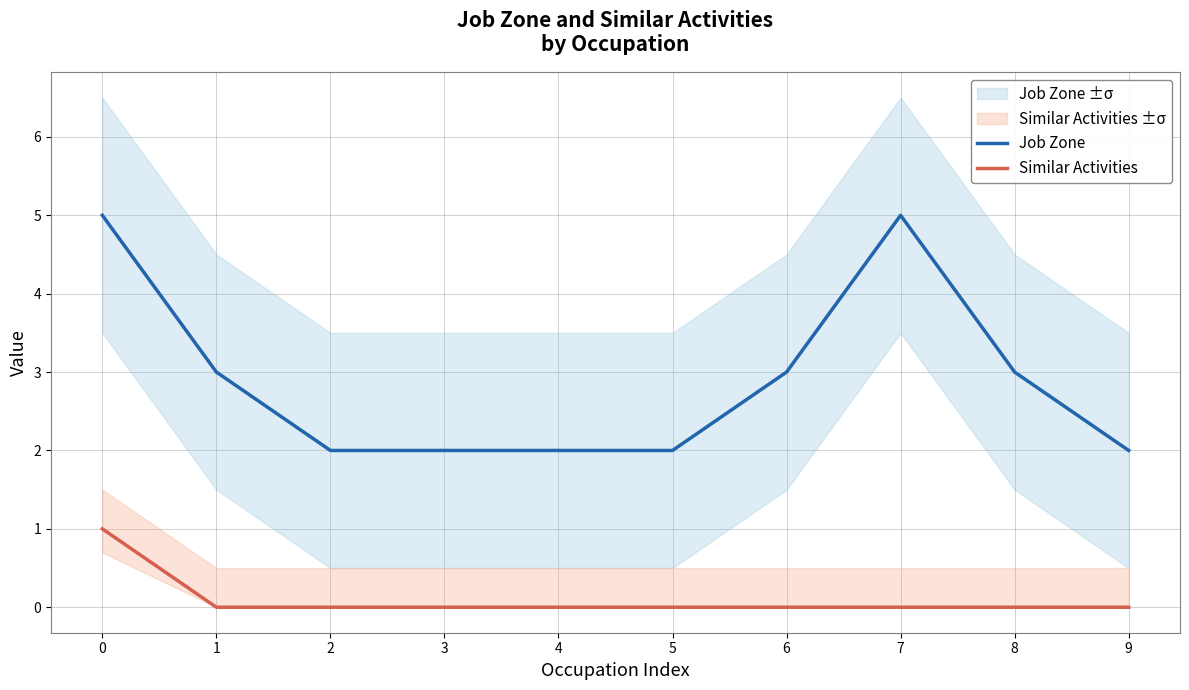

List the series in order of their overall mean, lowest first.

Similar Activities, Job Zone